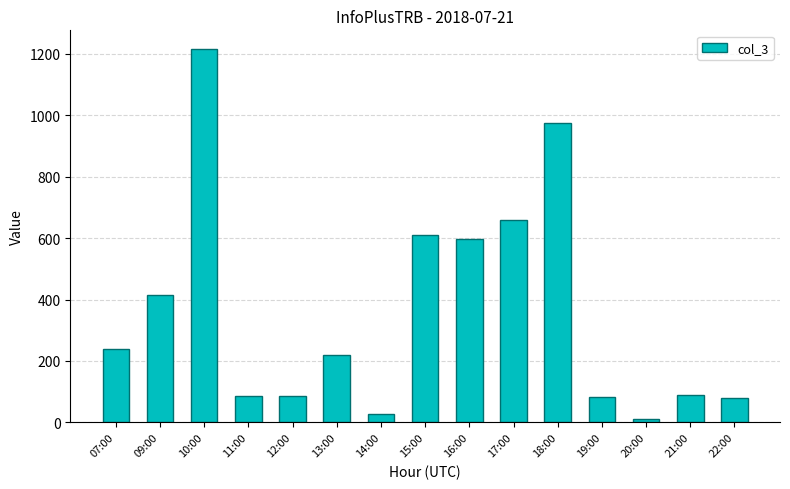

How many data points are less than 219?

7